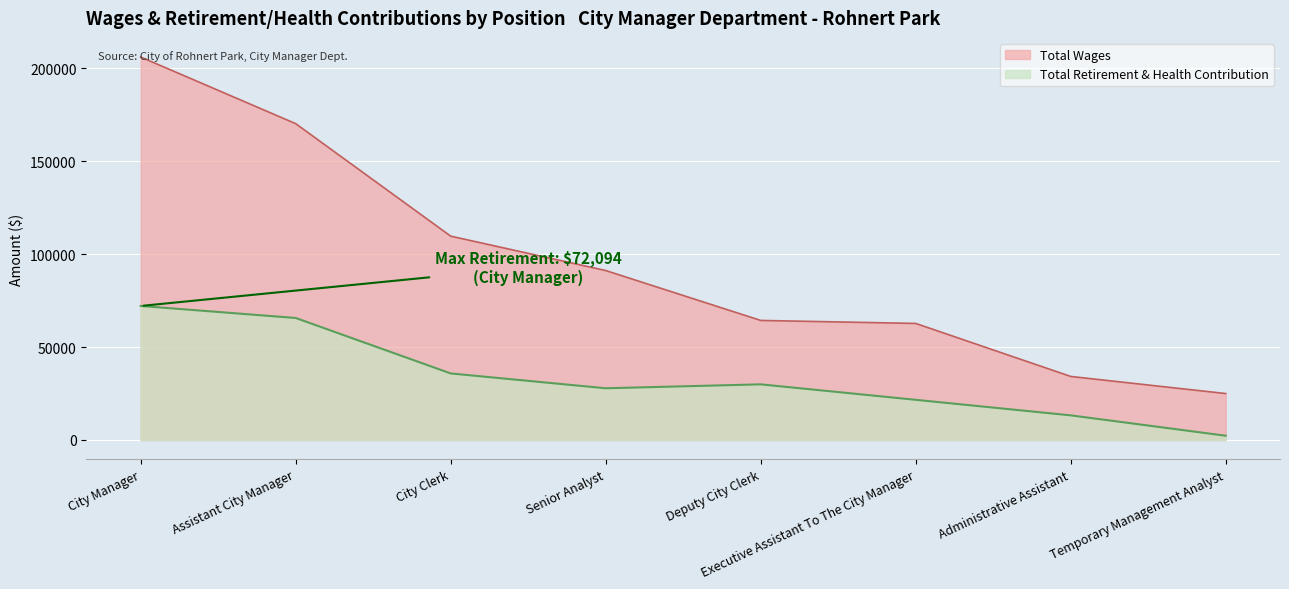

Rank the series by their average value, from highest to lowest.

Total Wages, Total Retirement & Health Contribution